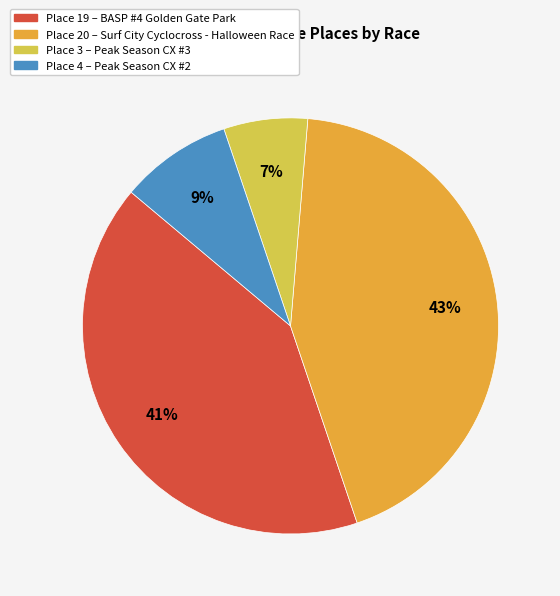

Is there any slice that represents more than half of the pie?

No